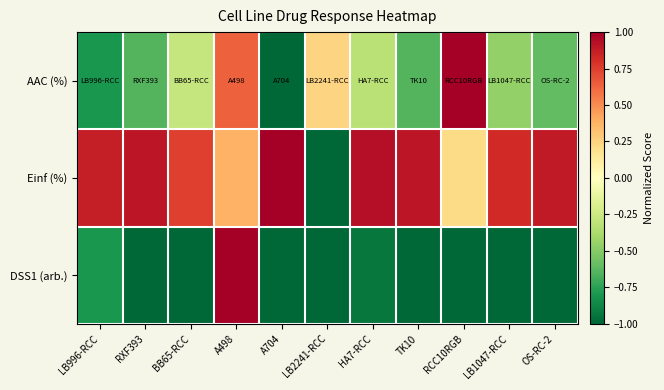

Which series has the largest range (max minus min)?

AAC (%)